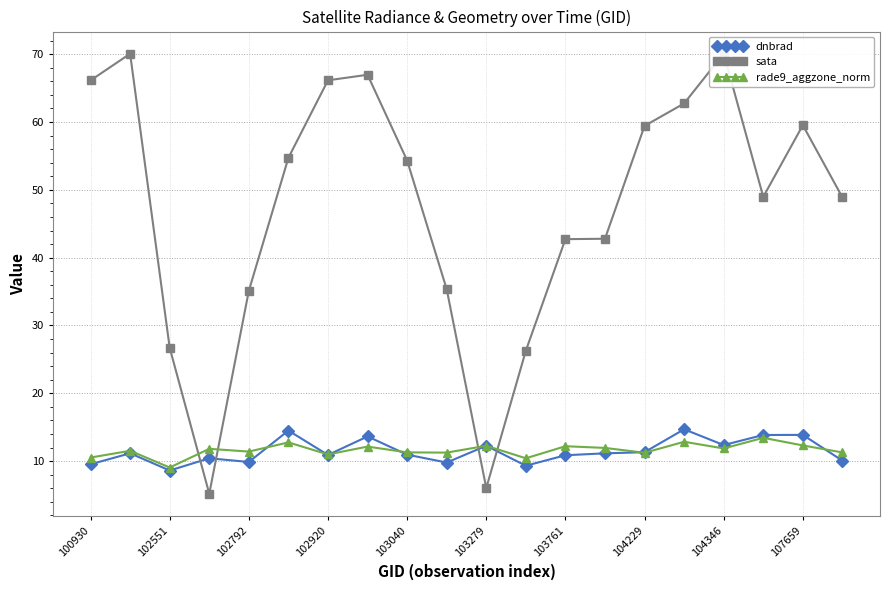

The rade9_aggzone_norm series shows 10.5 at 100930. True or false?

True